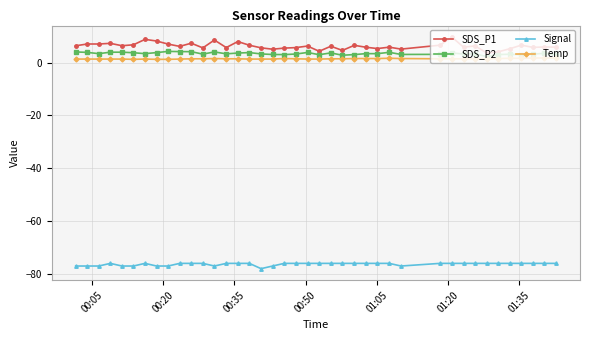

True or false: Signal and Temp cross at least once.

False